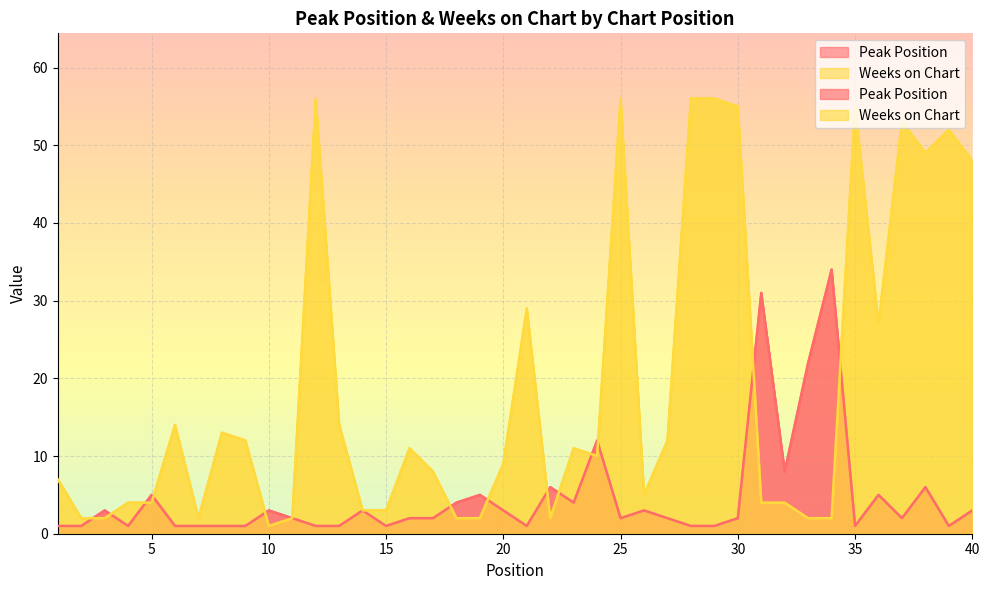

Which series ends up on top after the final intersection of Peak Position and Weeks on Chart?

Weeks on Chart